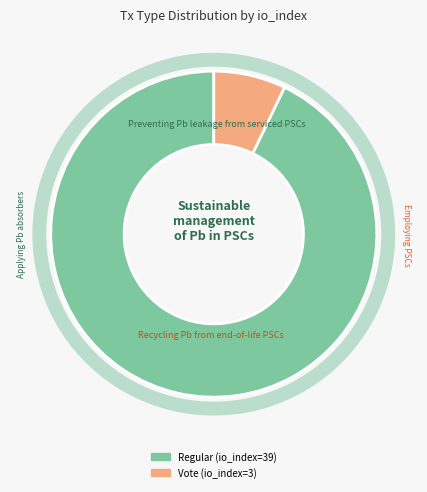

Combined, do Vote and Regular account for over 50%?

Yes